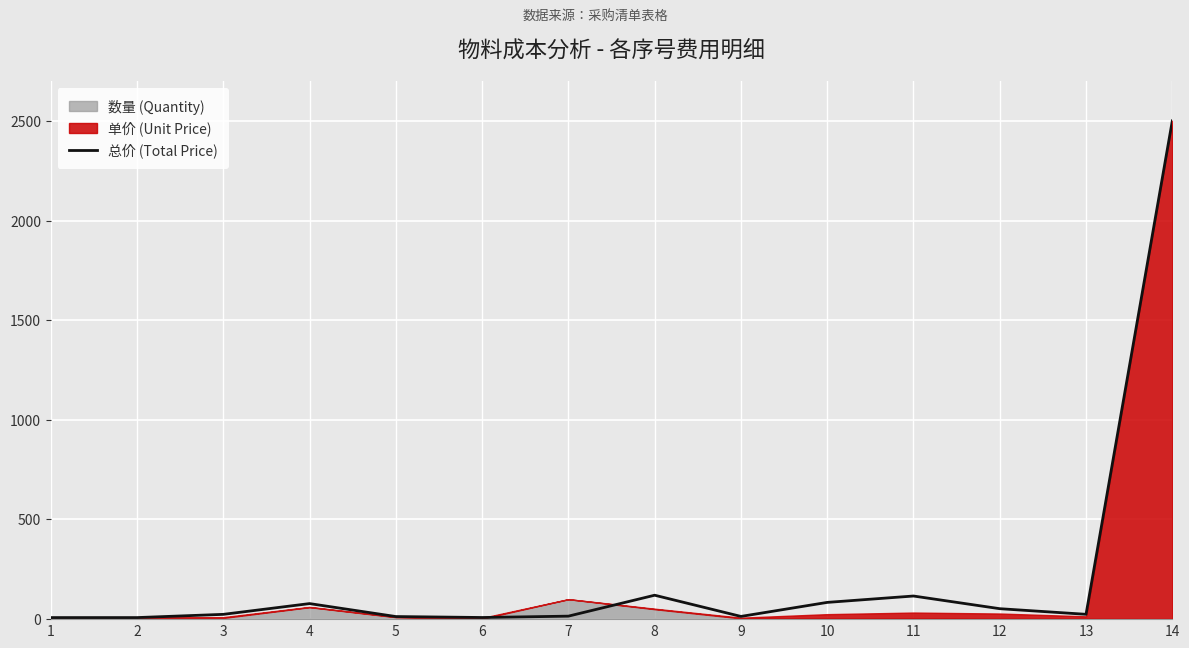

Reading left to right, transcribe all the data shown in this chart.

7.8	7.8	24.0	78.0	13.0	8.2	15.0	120.0	13.6	84.0	116.0	52.4	24.2	2500.0